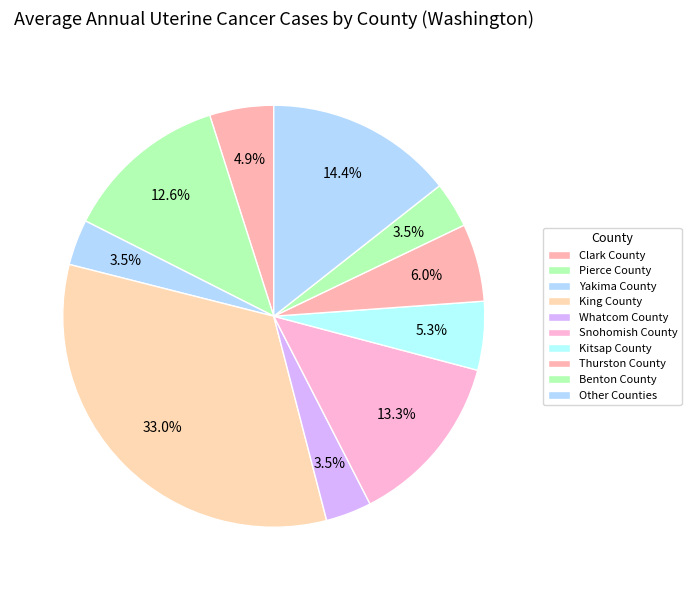

How many slices are in this pie chart?

10